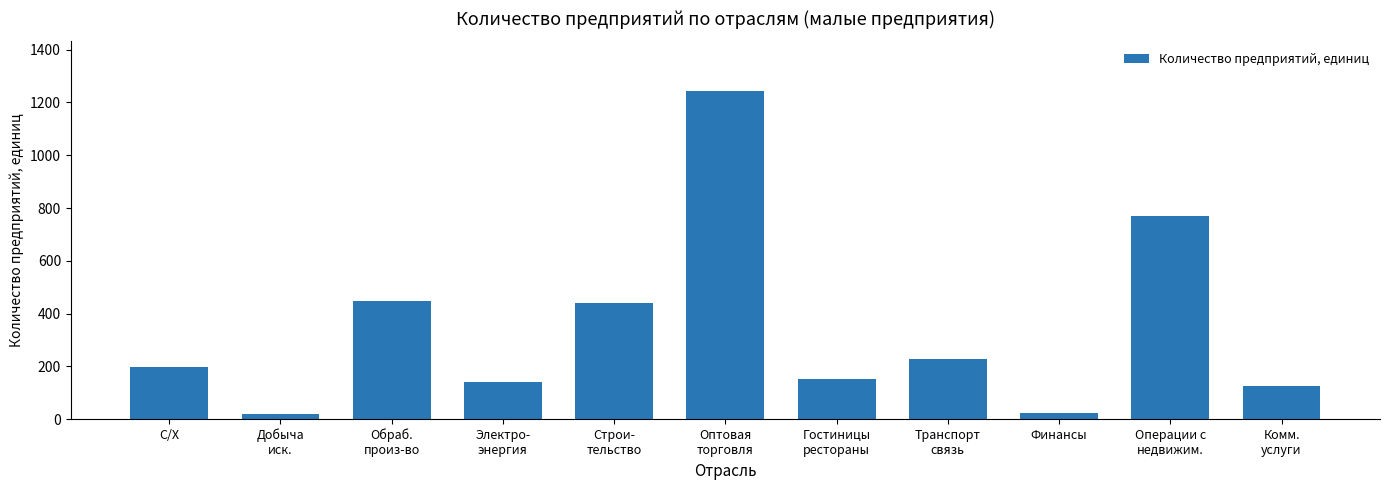

What is the greatest value displayed?

1245